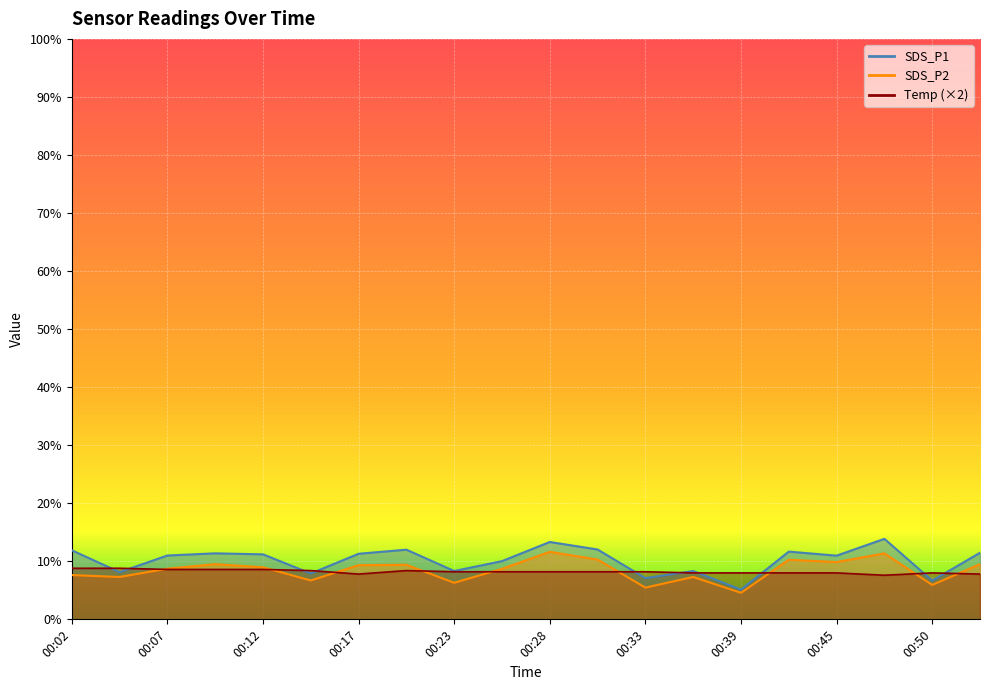

Which category has the lowest value in the Temp series?

00:47